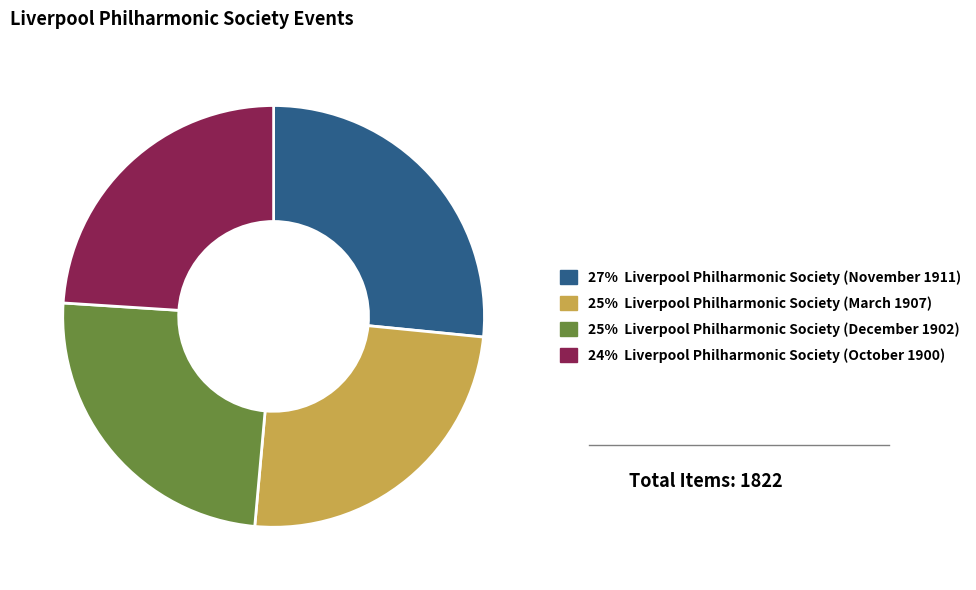

Is there any slice that represents more than half of the pie?

No